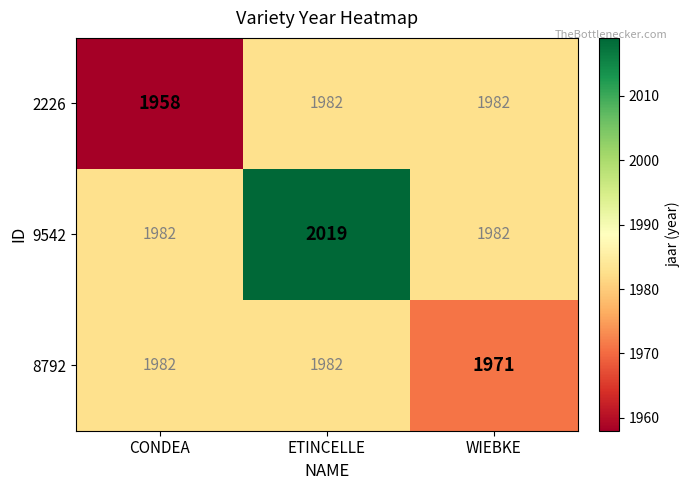

At which category does the chart reach its minimum across all series?

CONDEA